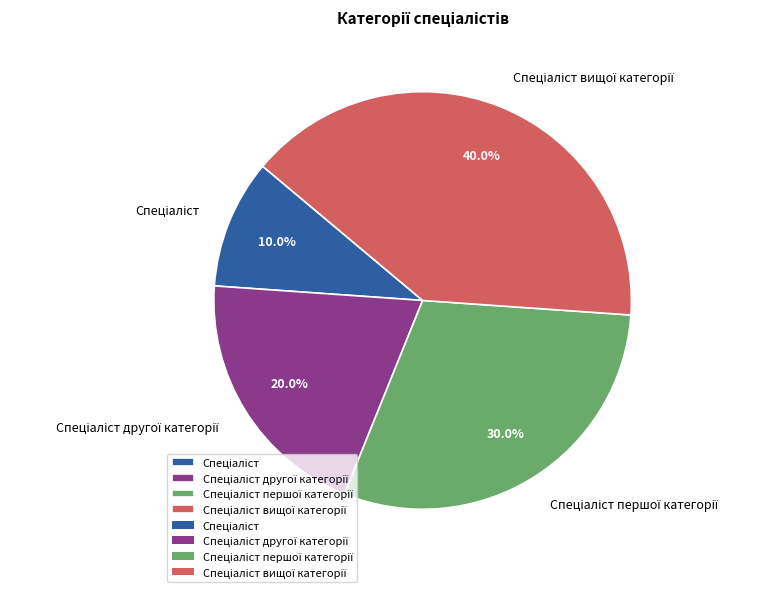

Is there a majority slice in this chart?

No